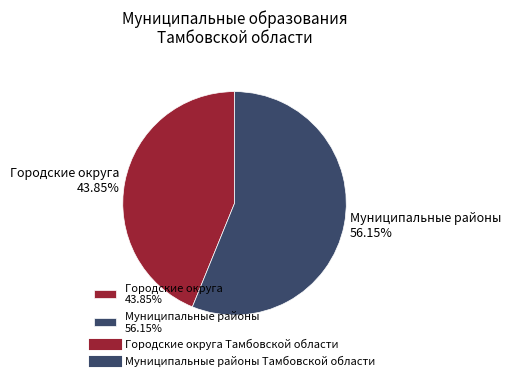

Is the sum of Муниципальные районы 56.15% and Городские округа 43.85% greater than half?

Yes